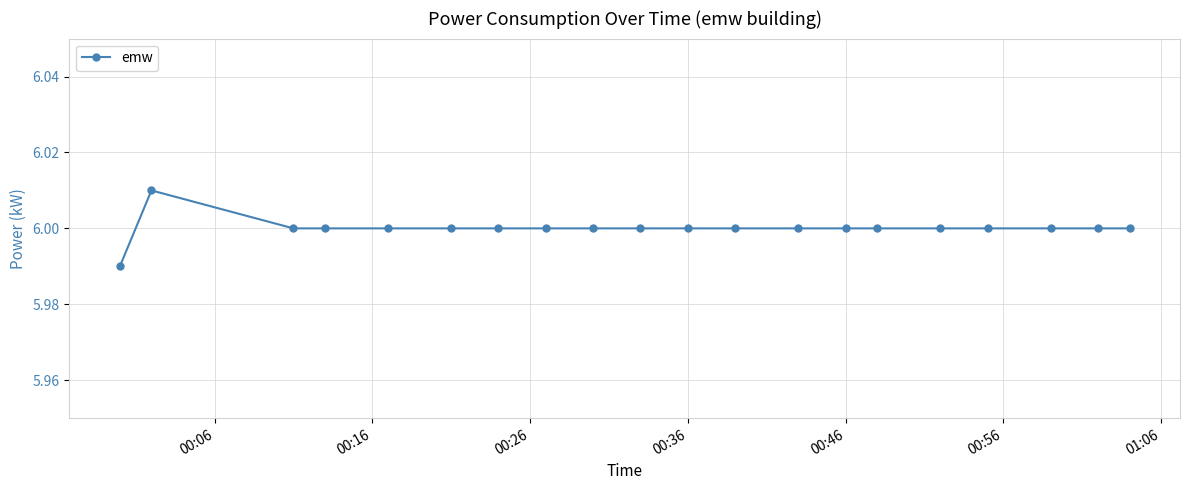

How many series are shown in this chart?

1